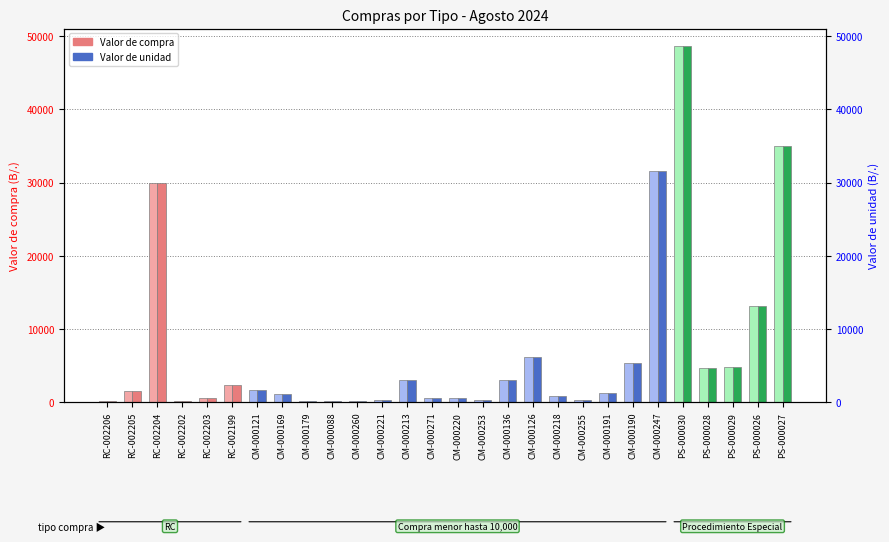

How many bars are there in total?

56